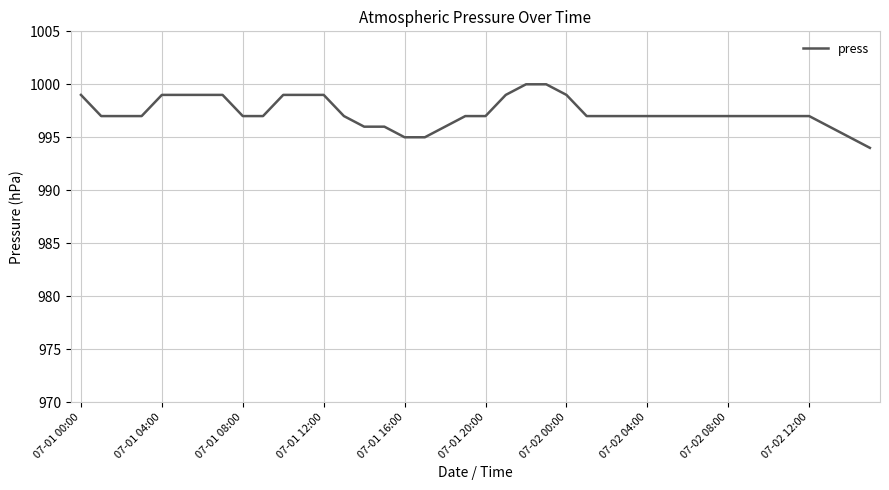

Reading right to left, extract all data points from this chart.

994	995	996	997	997	997	997	997	997	997	997	997	997	997	997	999	1000	1000	999	997	997	996	995	995	996	996	997	999	999	999	997	997	999	999	999	999	997	997	997	999